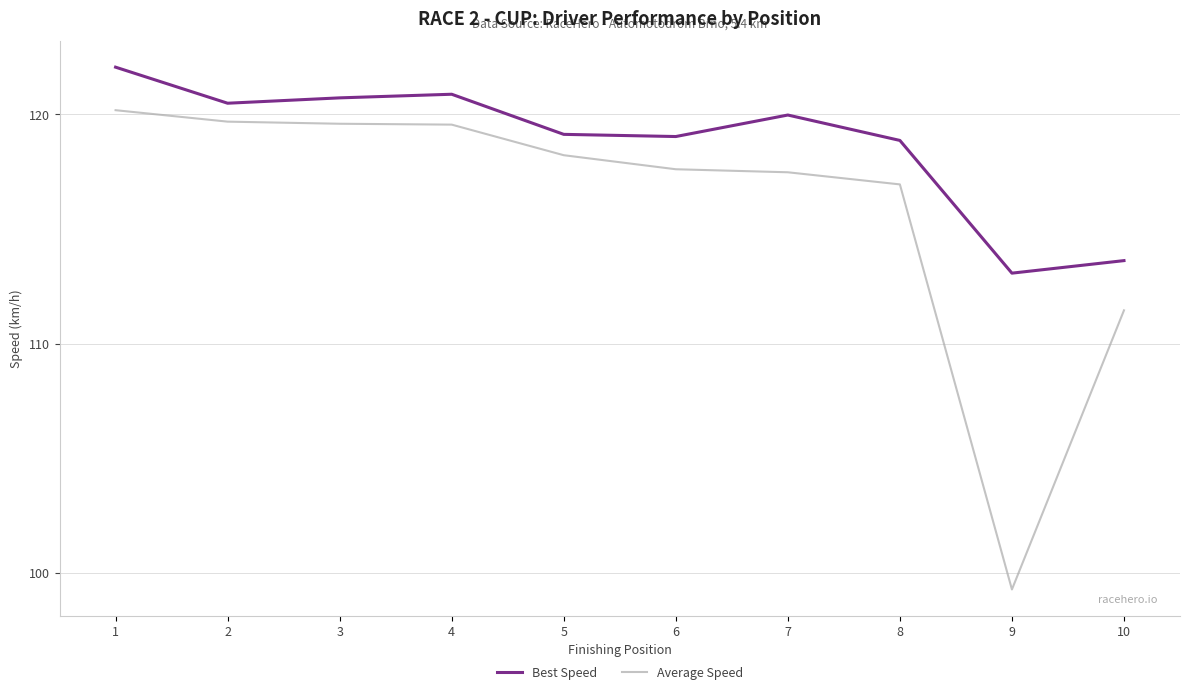

What is the spread (max minus min) of values at 9?

13.8